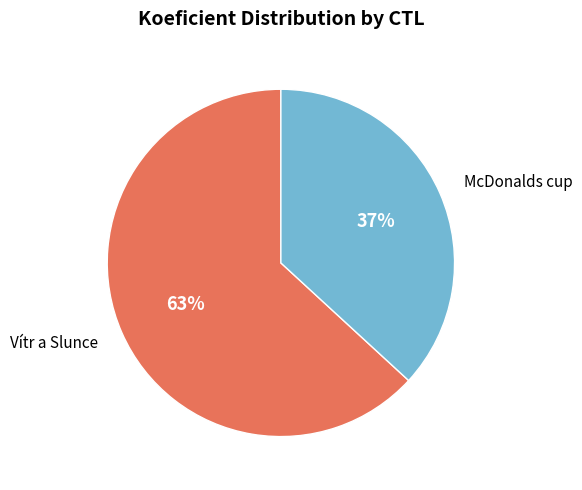

To the nearest percent, what is the average slice percentage?

50%